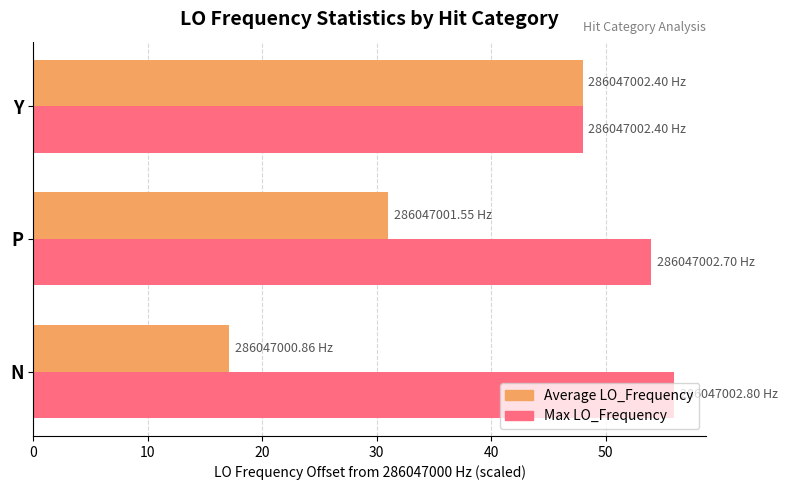

What is the spread (max minus min) of values at N?

38.9